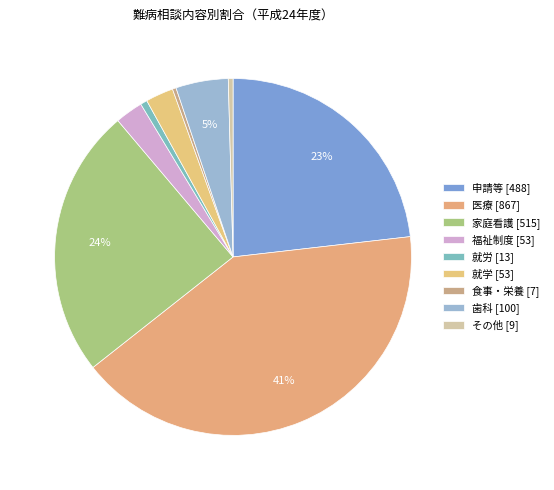

The 食事・栄養 slice represents 0% of the pie. True or false?

True